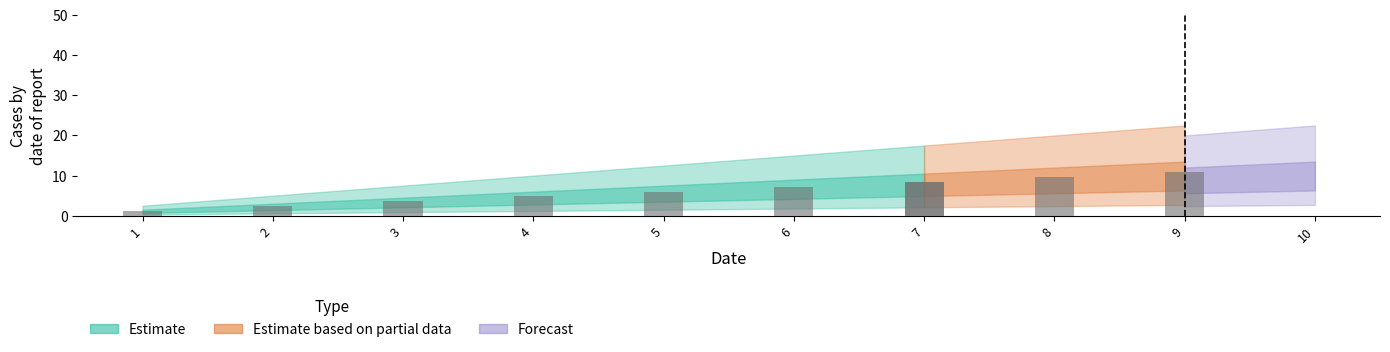

What is the total value across all series at 2?

6